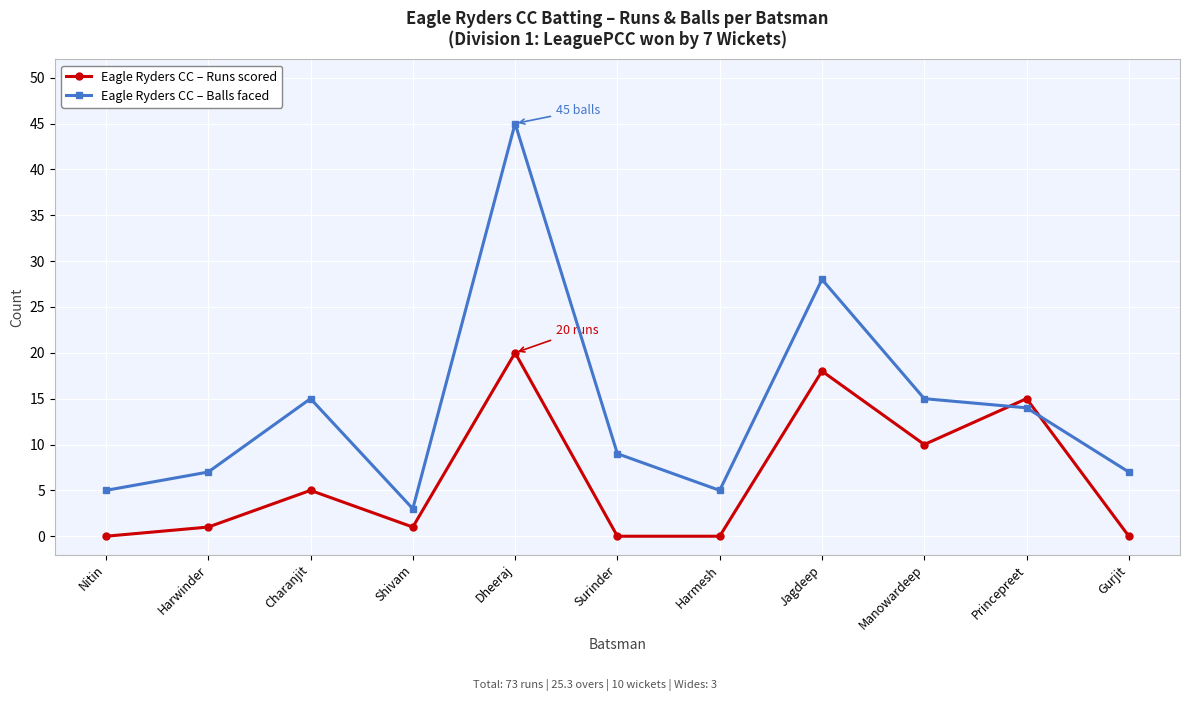

Rank the series by their maximum value, from highest to lowest.

Eagle Ryders CC – Balls faced, Eagle Ryders CC – Runs scored